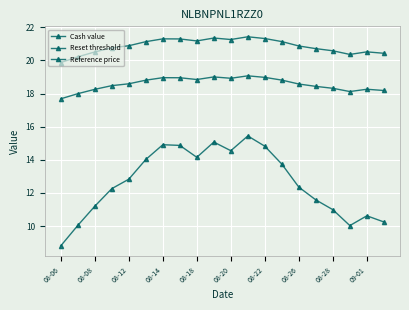

How many distinct data groups are displayed?

3